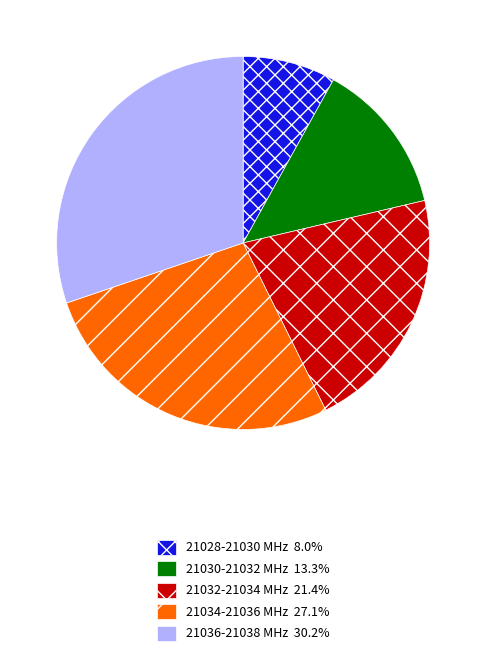

Is there a majority slice in this chart?

No